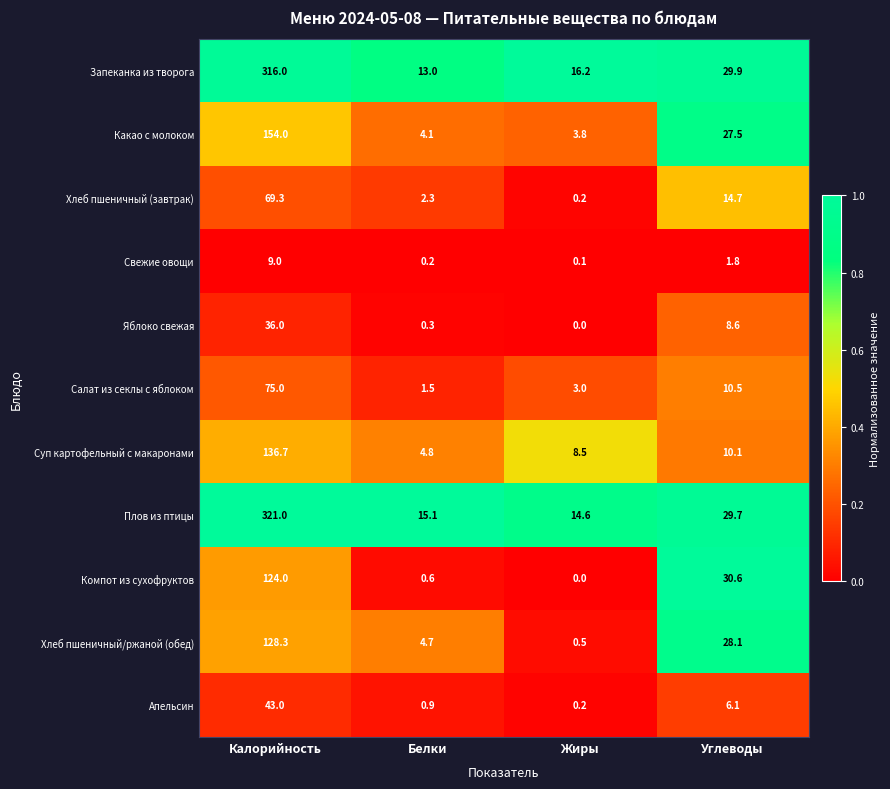

List the series in order of their peak value, highest first.

Плов из птицы, Запеканка из творога, Какао с молоком, Суп картофельный с макаронами, Хлеб пшеничный/ржаной (обед), Компот из сухофруктов, Салат из секлы с яблоком, Хлеб пшеничный (завтрак), Апельсин, Яблоко свежая, Свежие овощи